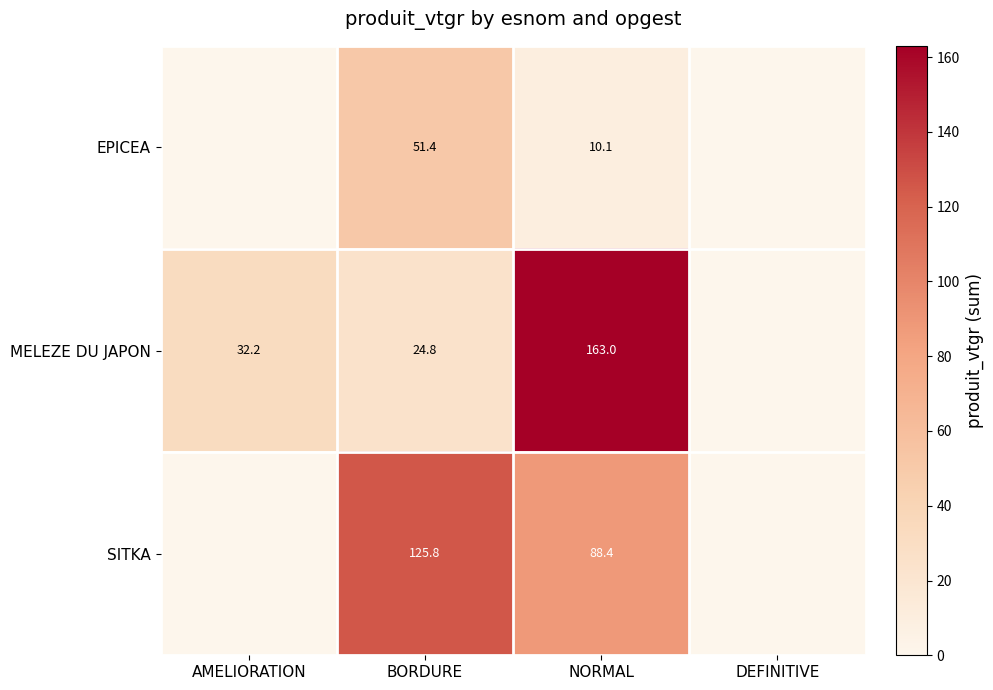

At BORDURE, list the series in order from smallest to largest.

MELEZE DU JAPON, EPICEA, SITKA